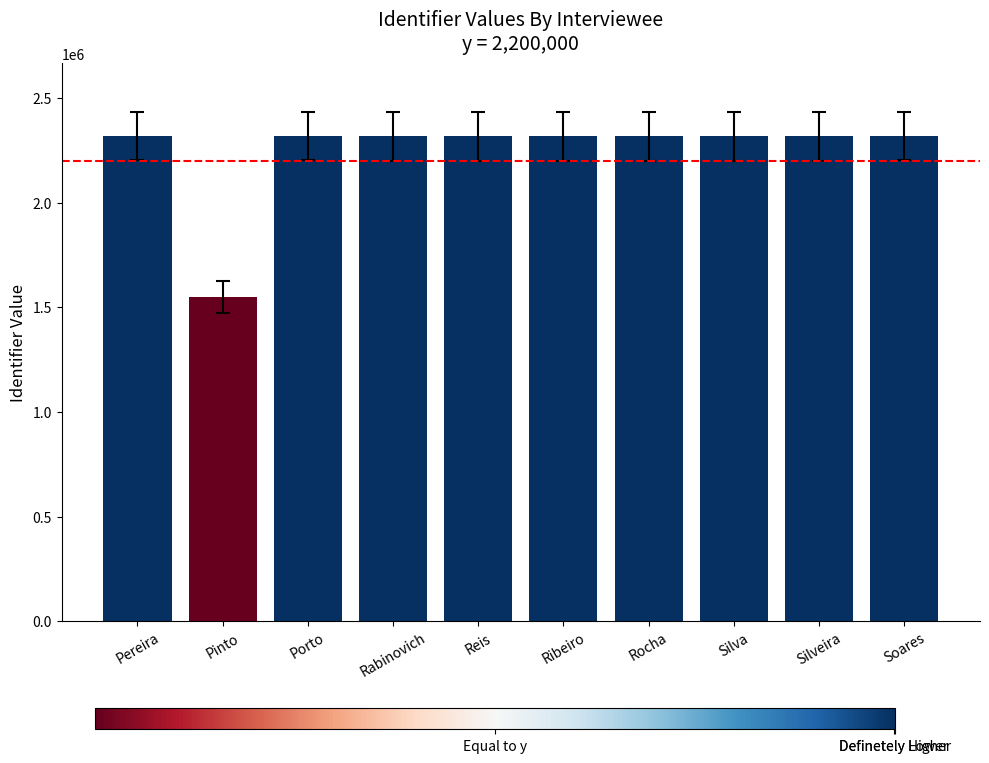

Does the chart contain stacked bars?

No